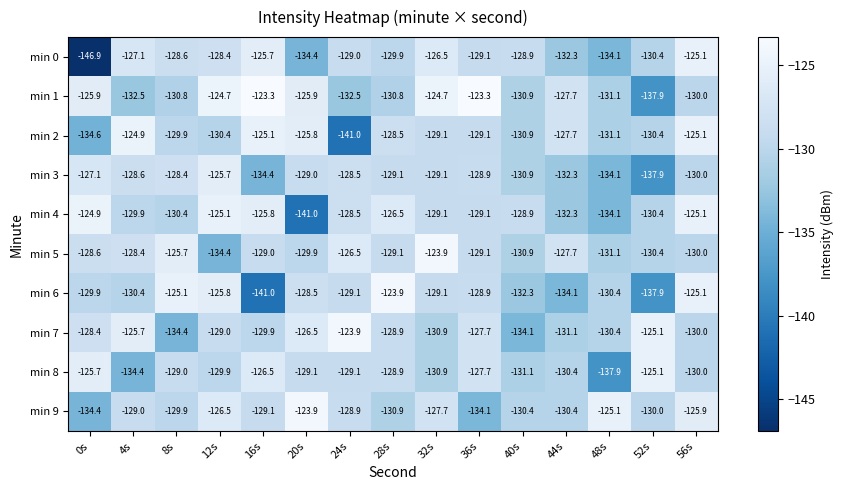

What is the spread (max minus min) of values at 20s?

17.1